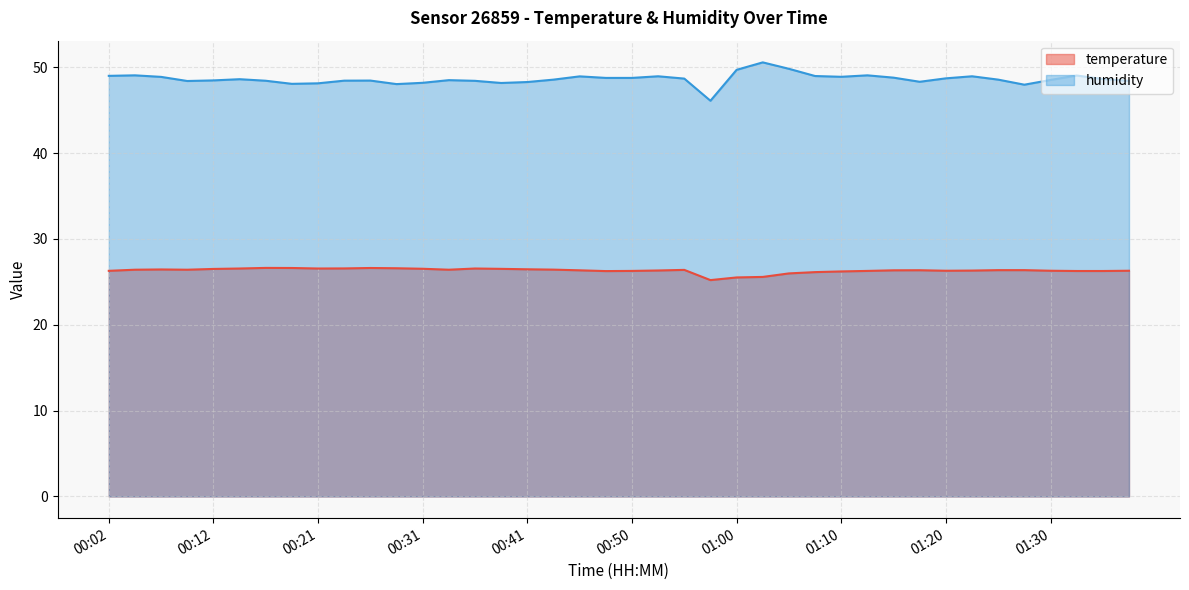

What is the label of the 24th point from the left?

00:58